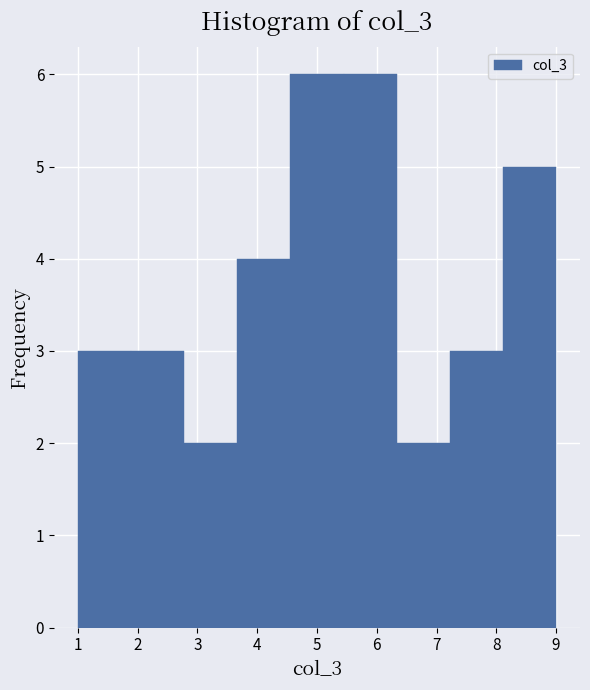

What is the height of the bar covering 8.1 to 9.0 on the x-axis? Neither the bar edges nor the heights are printed on the chart, so give them approximately, as read against the axes.

5